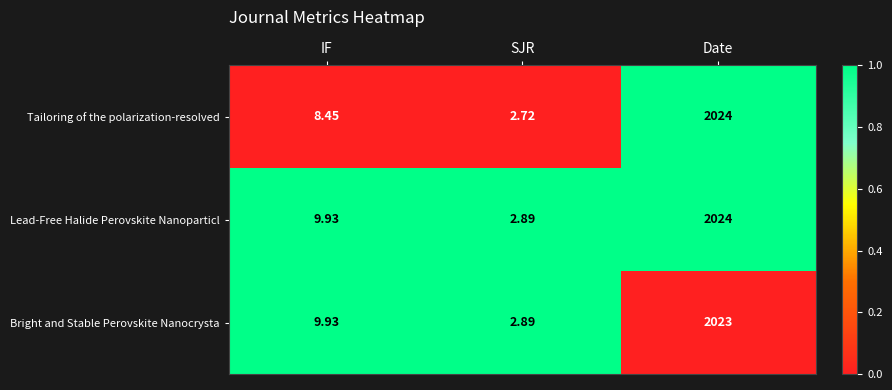

At which label does Tailoring of the polarization-resolved first exceed 8?

IF